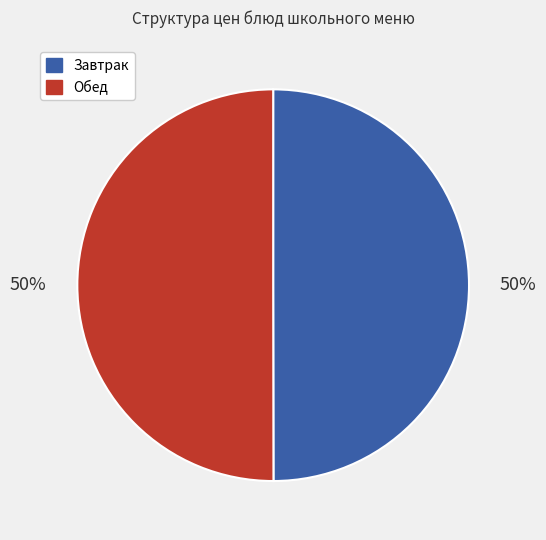

Is the sum of Завтрак and Обед greater than half?

Yes